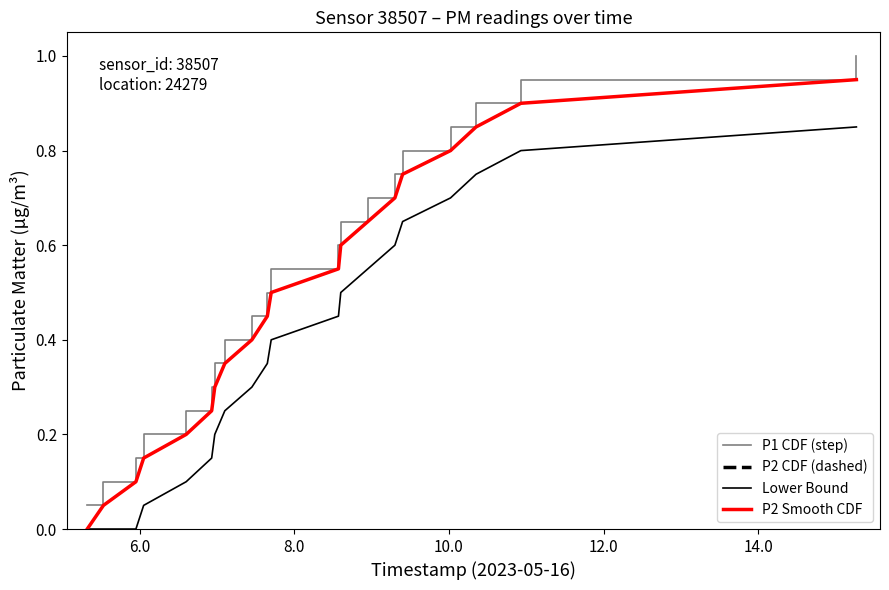

What is the highest value of the P1 CDF (step) series?

1.0